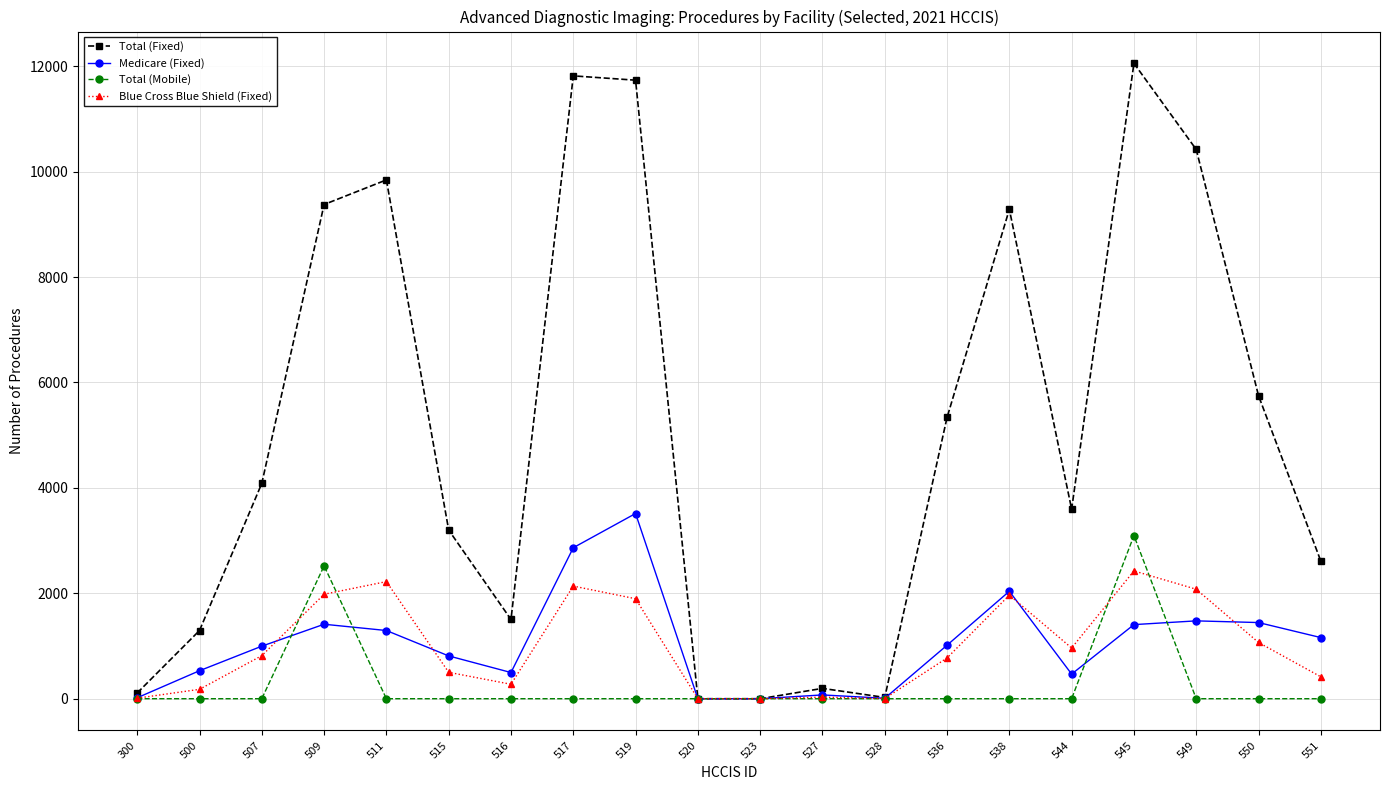

Is this an area chart (filled region under the line)?

No